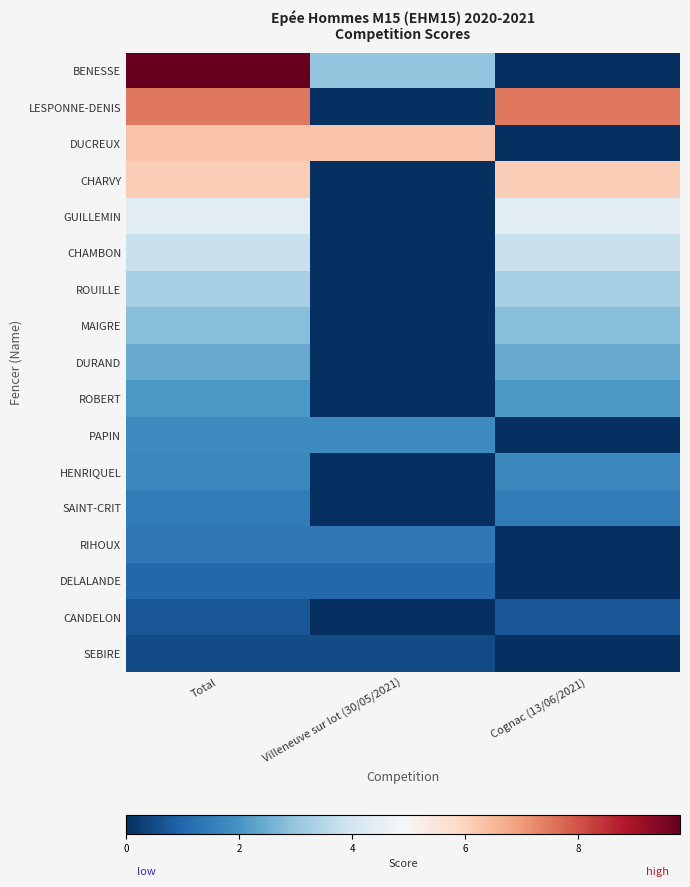

Between Total and Cognac (13/06/2021), which is larger?

Total